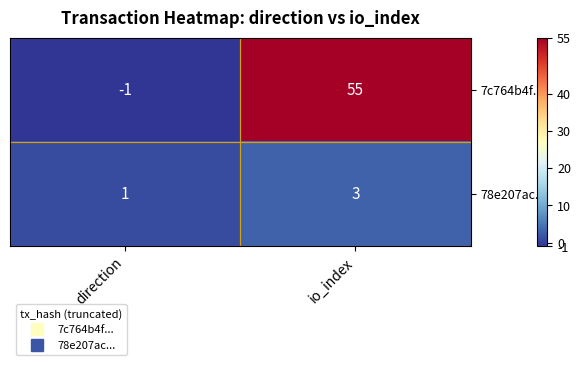

The 78e207ac... series shows 1 at direction. True or false?

True